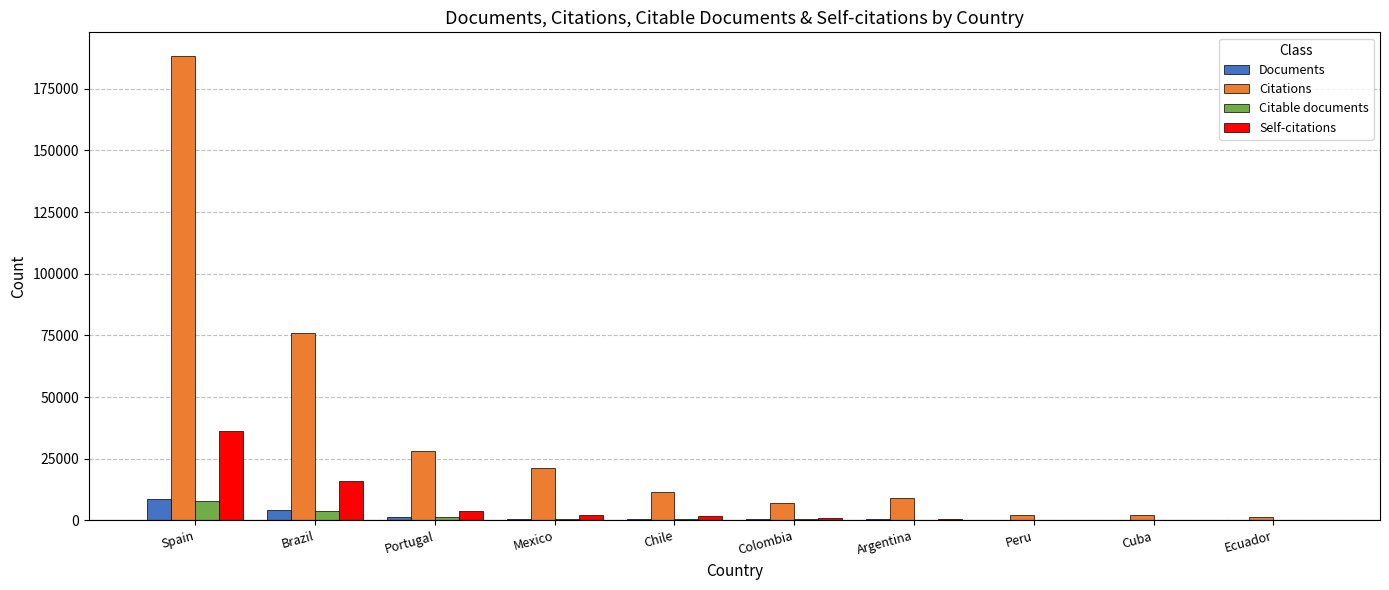

What is the greatest value displayed?

188464